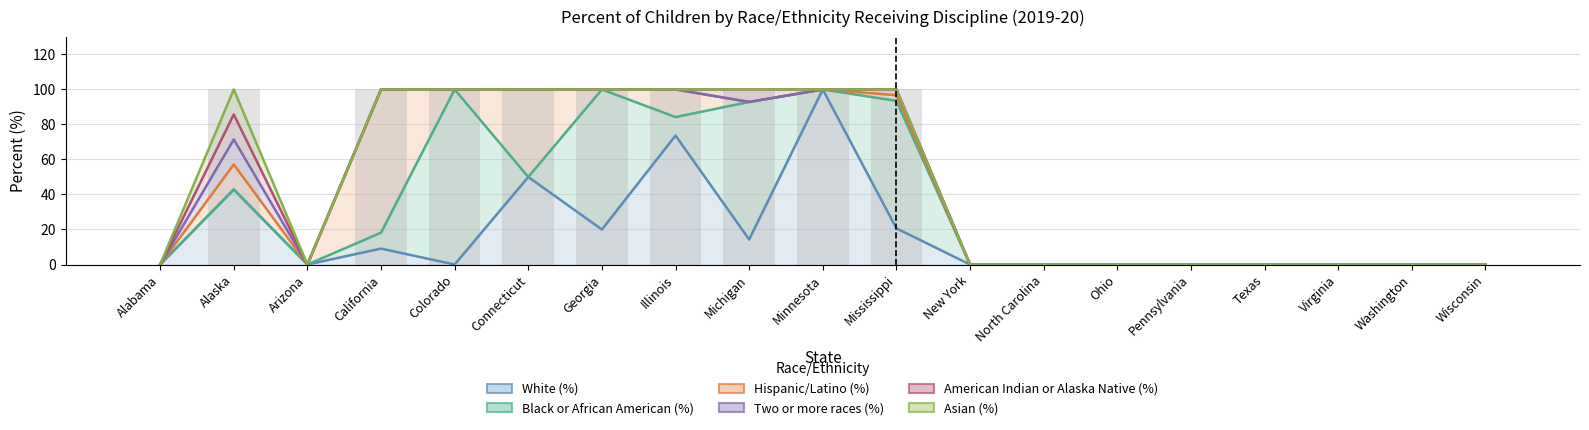

The Hispanic/Latino (%) series shows 40.4 at Texas. True or false?

False